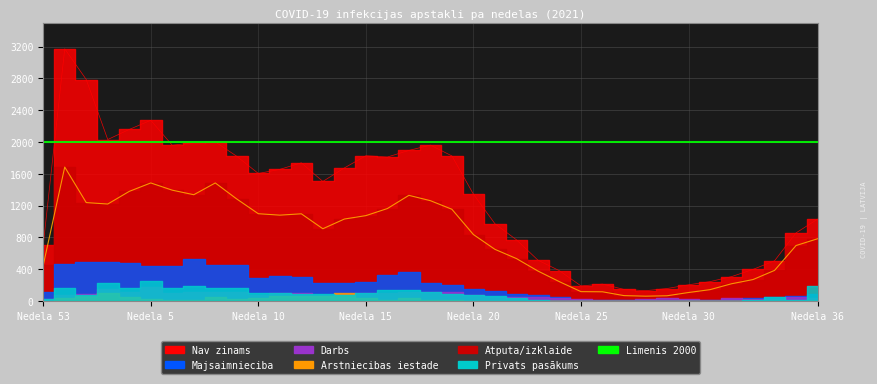

Read the Nav zinams (all) value at 13, to the nearest 10.

1500